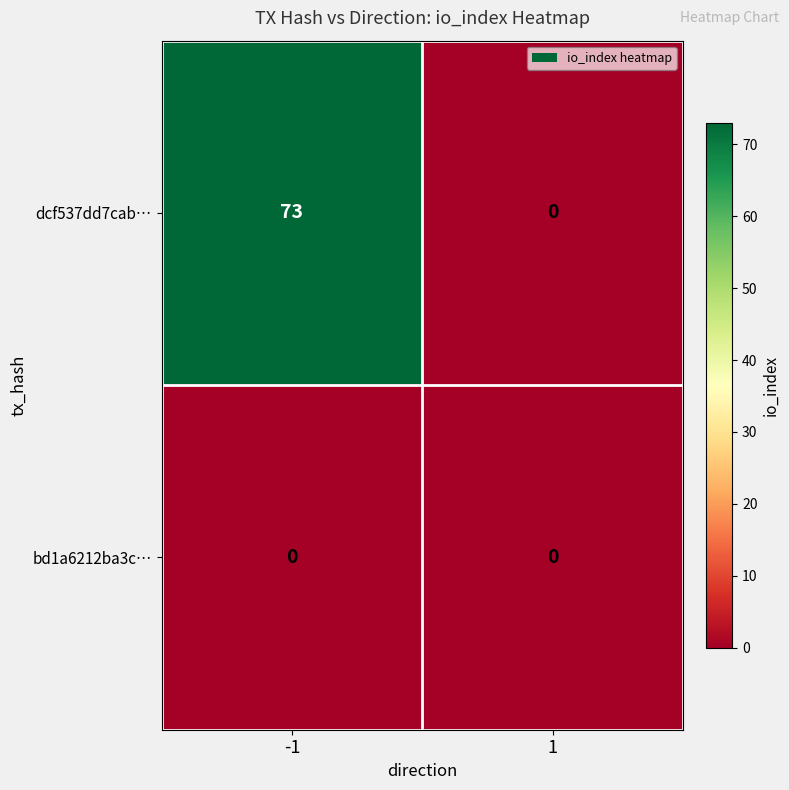

Between -1 and 1, which series saw the biggest shift?

dcf537dd7cab…